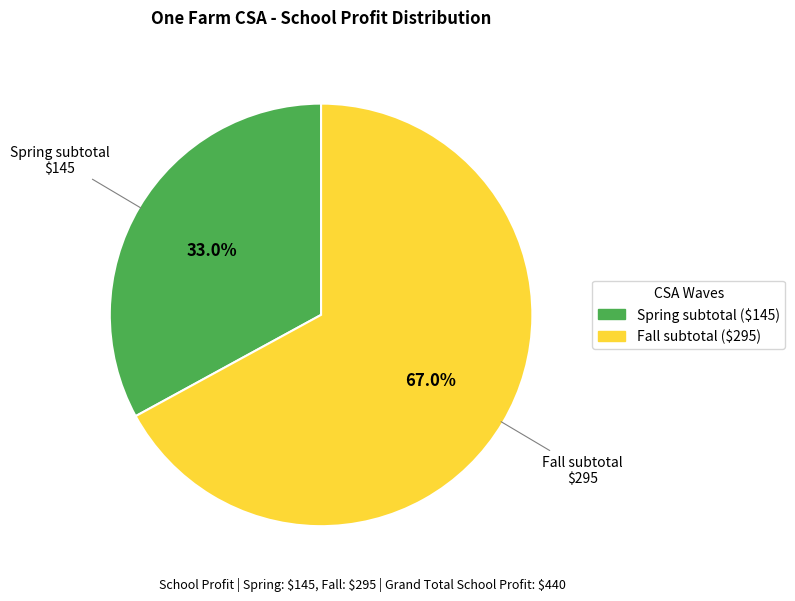

Approximately how many times larger is the value at Spring subtotal compared to Fall subtotal?

0.5